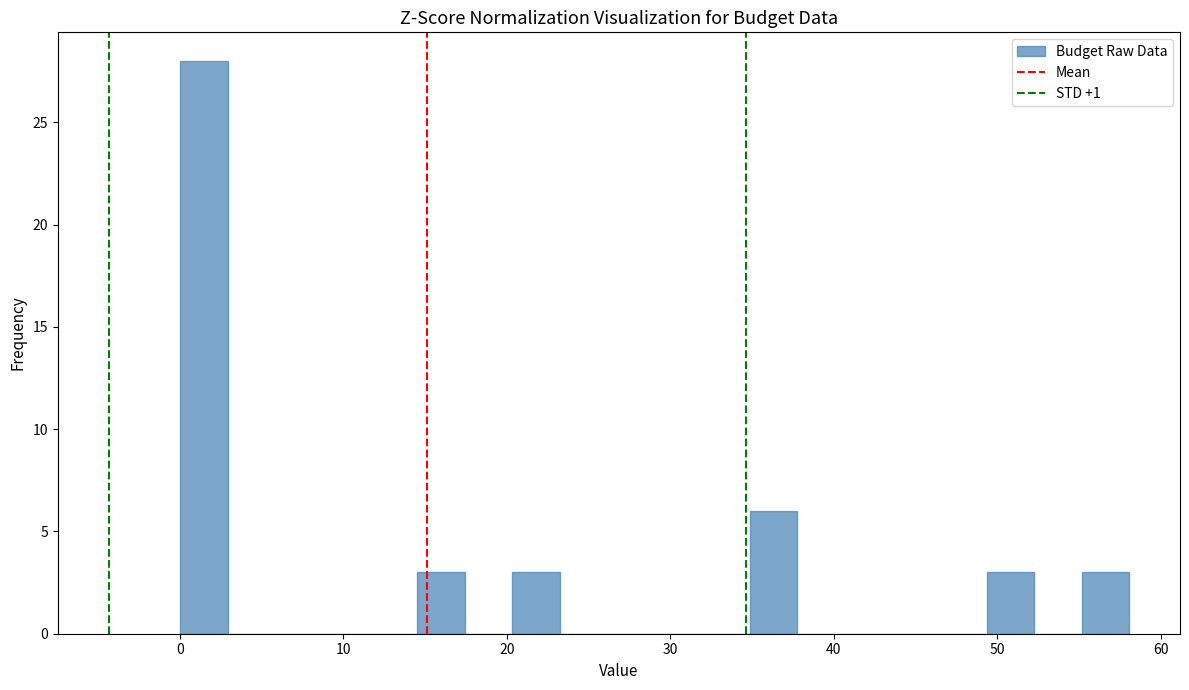

Around what value on the x-axis is the tallest bar? Give the approximate position of its centre, as read against the axis.

1